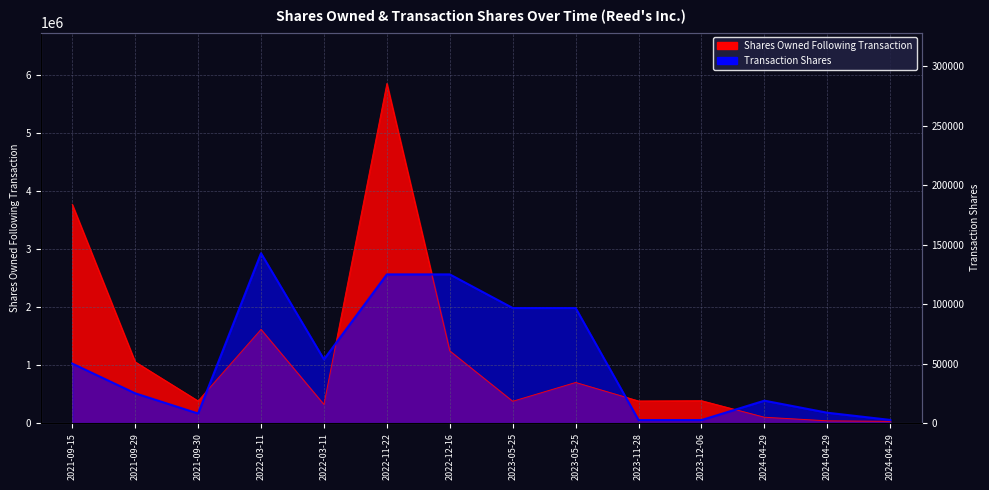

What is the label of the 13th point from the right?

2021-09-29